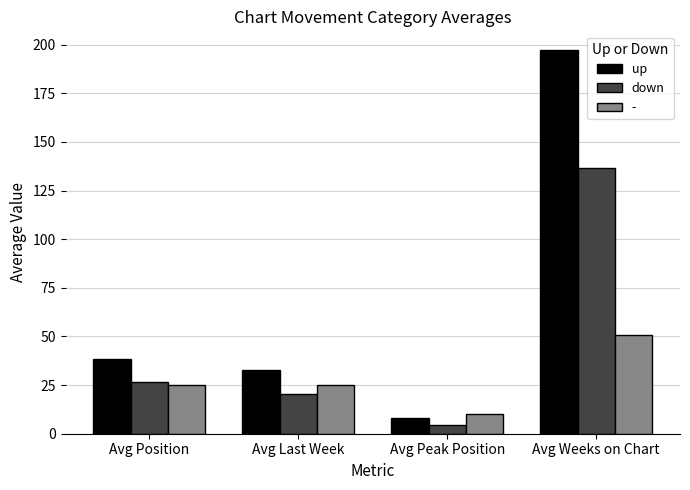

How many groups of bars are there?

4